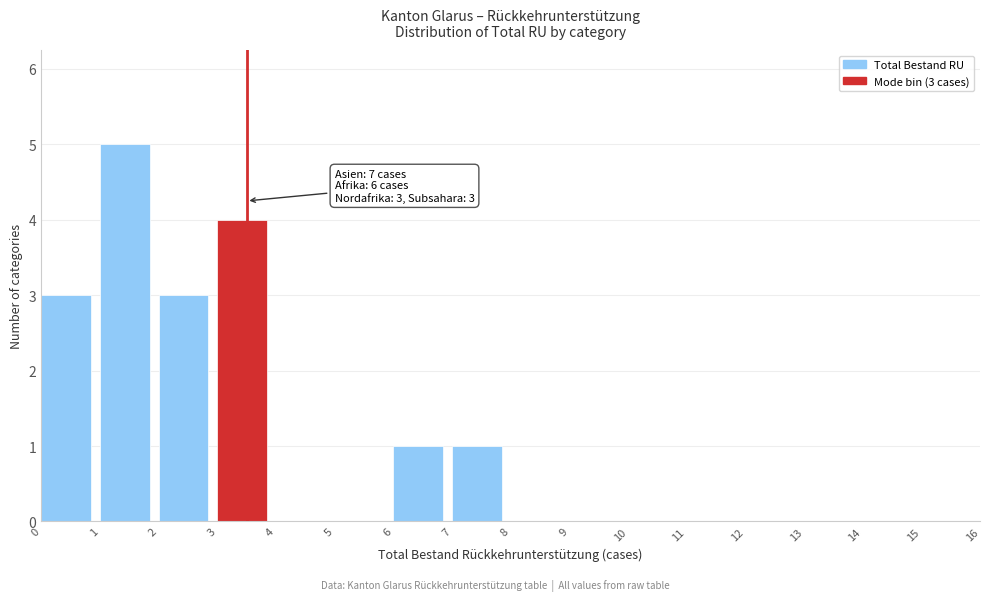

Over which range of the x-axis is the bar tallest?

1 to 2